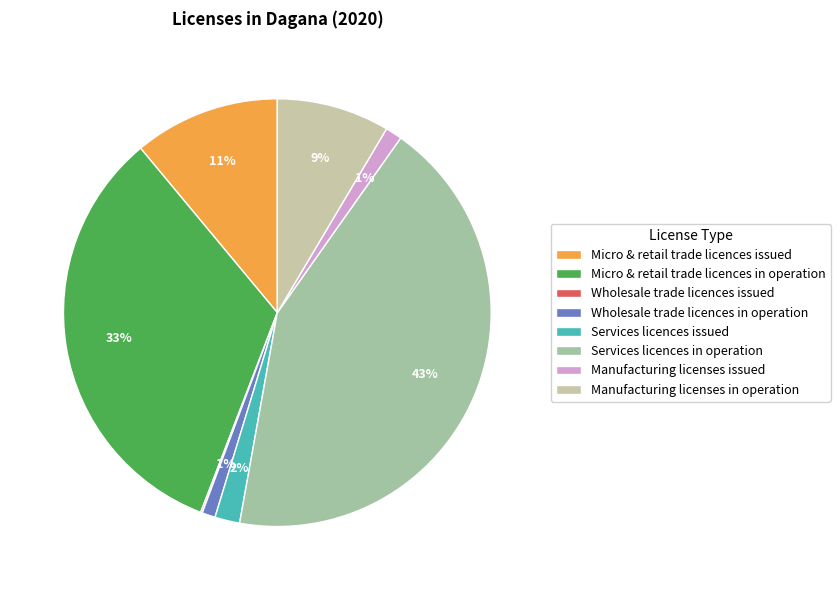

True or false: Micro & retail trade licences issued accounts for 11% of the total.

True